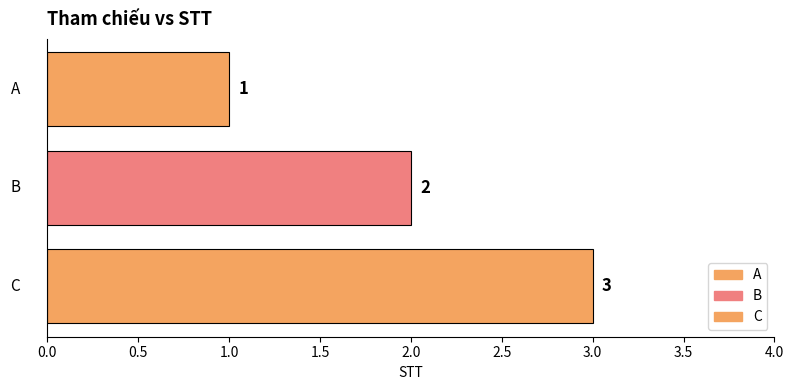

How many categories are shown in the chart?

1